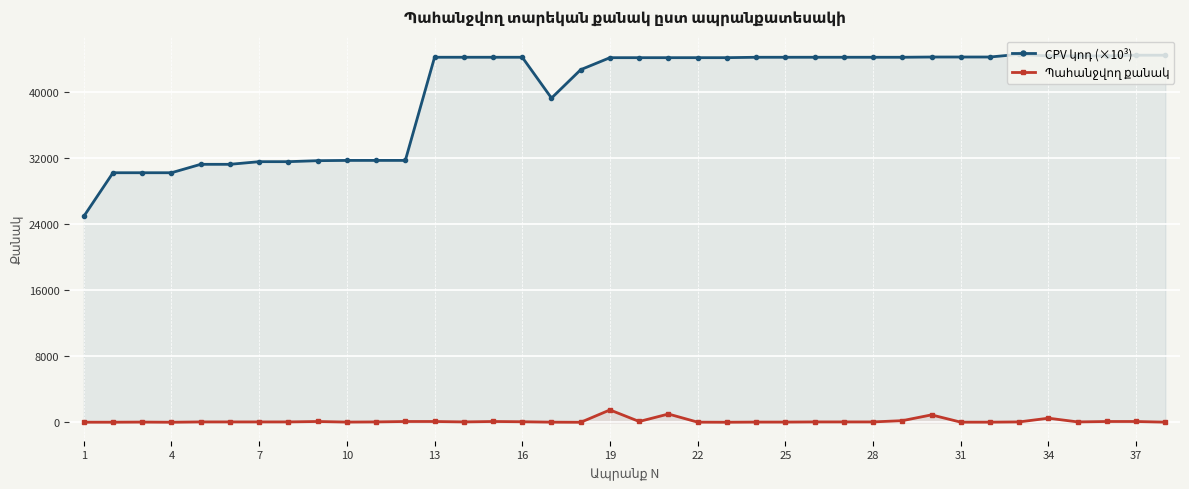

How many values in the Պահանջվող քանակ series are below 50?

14